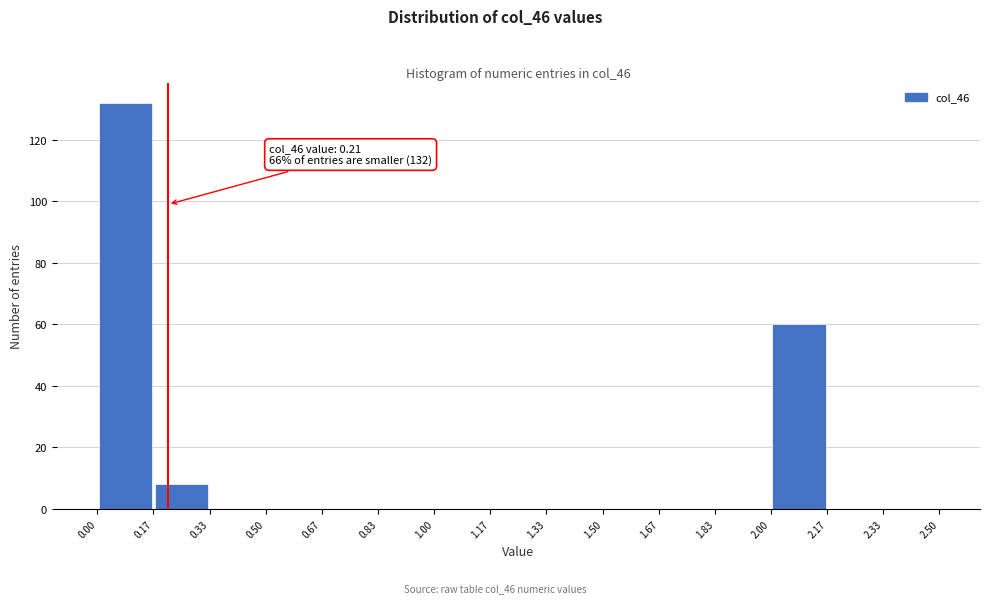

Over which range of the x-axis is the bar tallest?

0.00 to 0.17